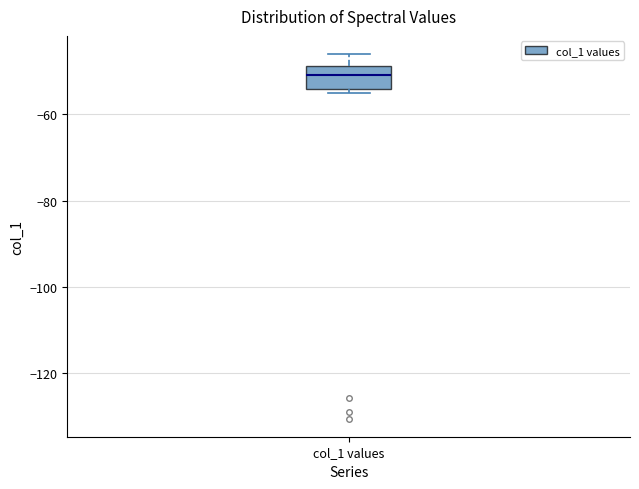

Read this box plot against the y-axis: the position of the median line, the range covered by the box, and the ends of both whiskers. The values are not printed on the chart, so give them approximately, as read against the axis.

median -50, box -54 to -48, whiskers -54 (just below the box's lower edge) to -46